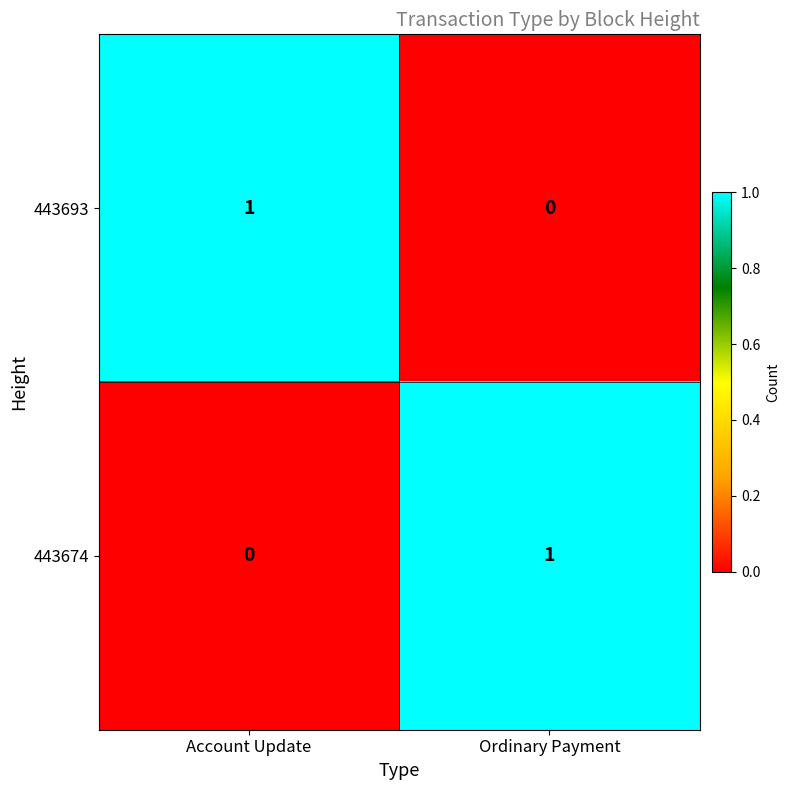

Rank the categories by 443674 value from lowest to highest.

Account Update, Ordinary Payment